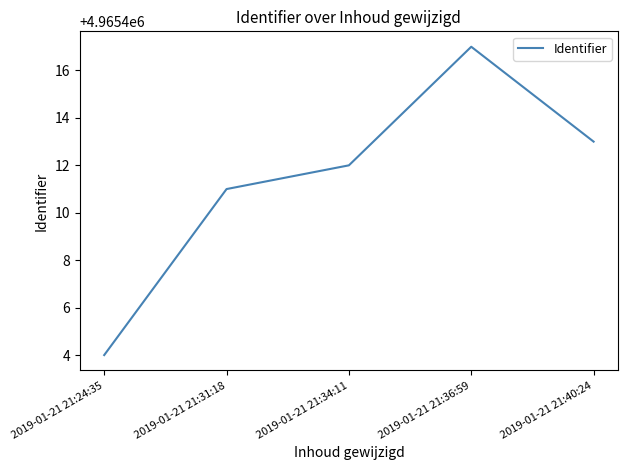

Approximately how many times larger is the value at 2019-01-21 21:31:18 compared to 2019-01-21 21:24:35?

1.0